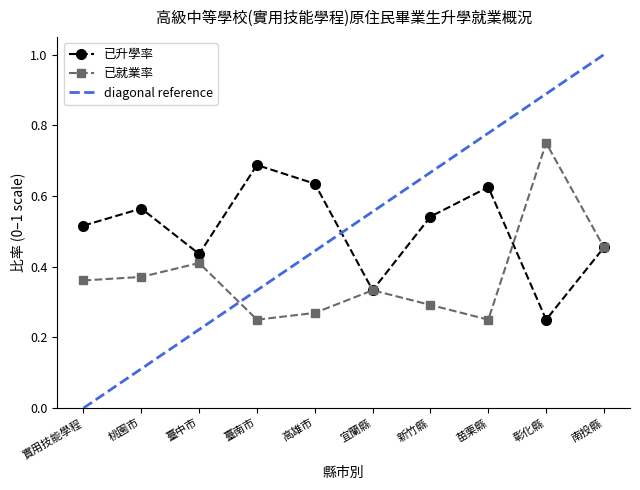

Is it true that 已升學率 equals 0.3 at 實用技能學程?

False